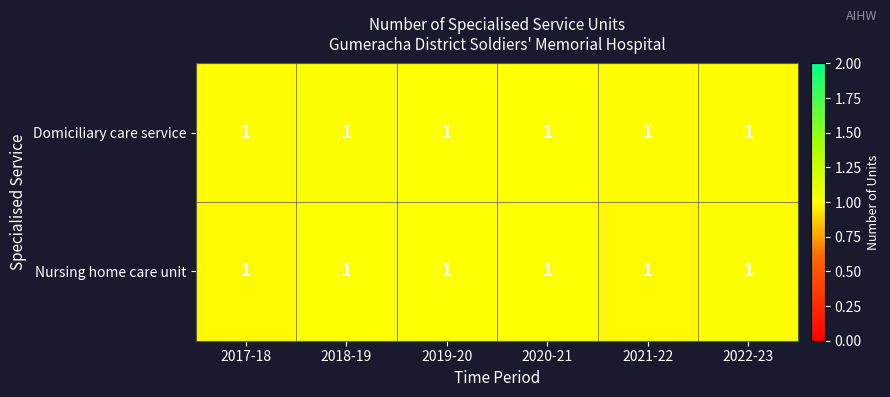

The Domiciliary care service series shows 0.5 at 2021-22. True or false?

False